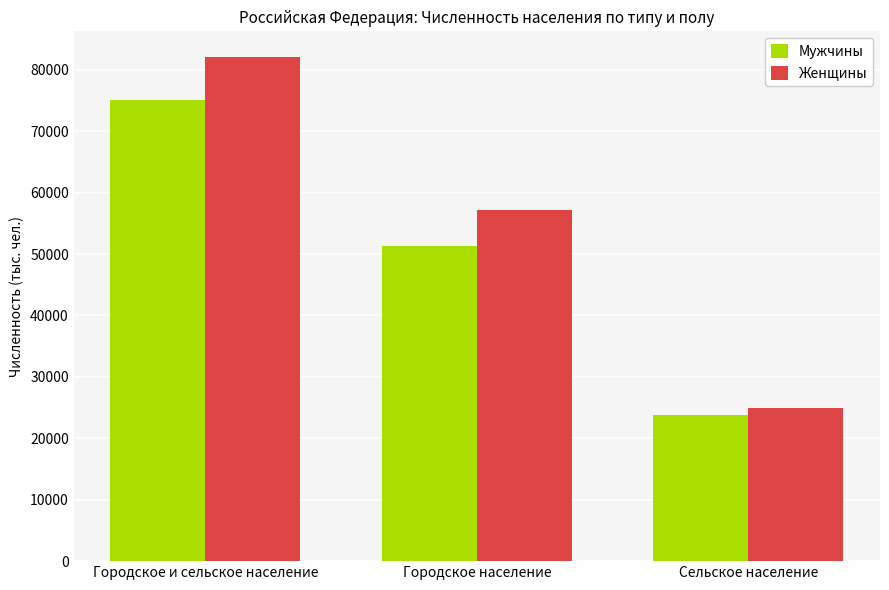

How many groups of bars are there?

3